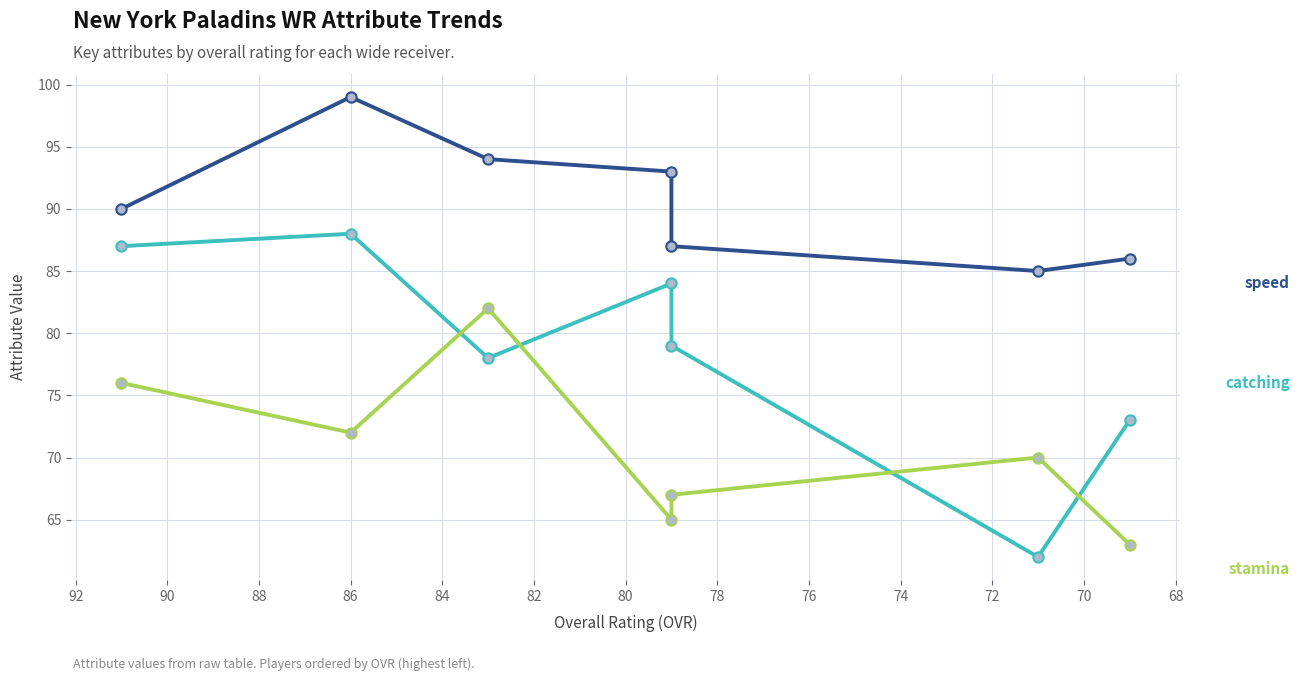

At how many categories does at least one series exceed 72?

7